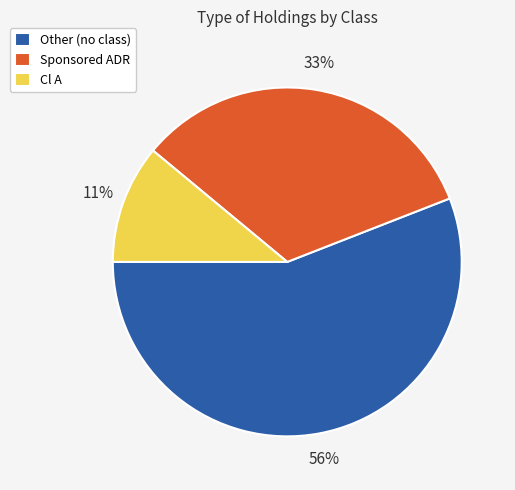

To the nearest percent, what portion does Sponsored ADR represent?

33%